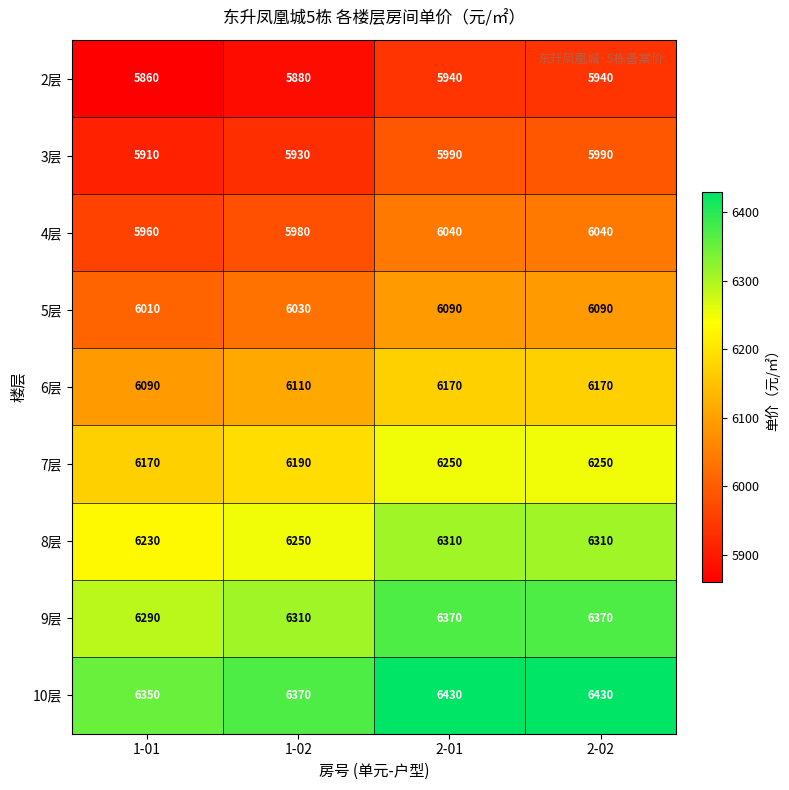

At 2-02, list the series in order from largest to smallest.

10层, 9层, 8层, 7层, 6层, 5层, 4层, 3层, 2层